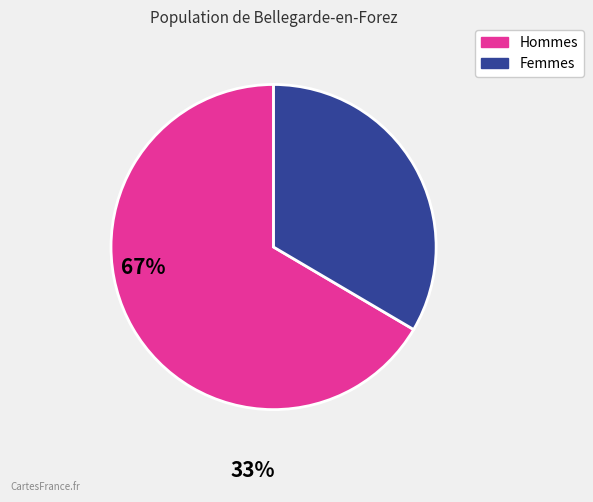

Does any single category account for the majority?

Yes